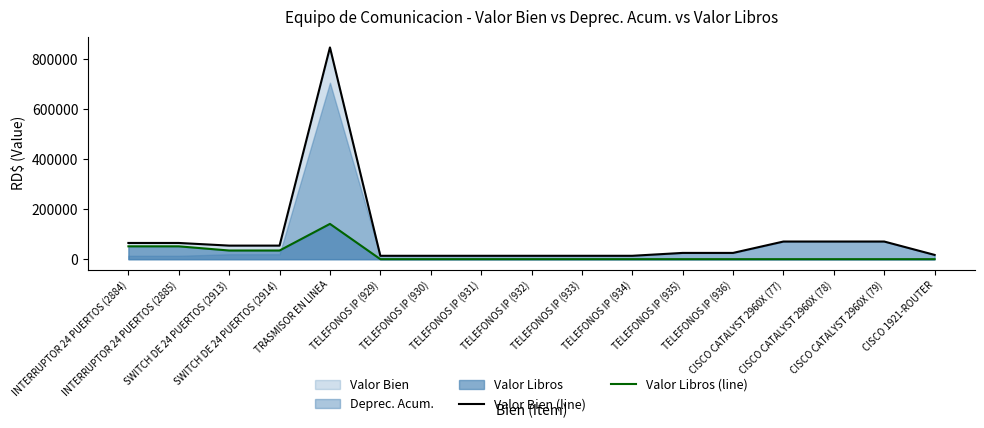

True or false: Valor Bien (line) has a value of 3222.1 at TELEFONOS IP (934).

False